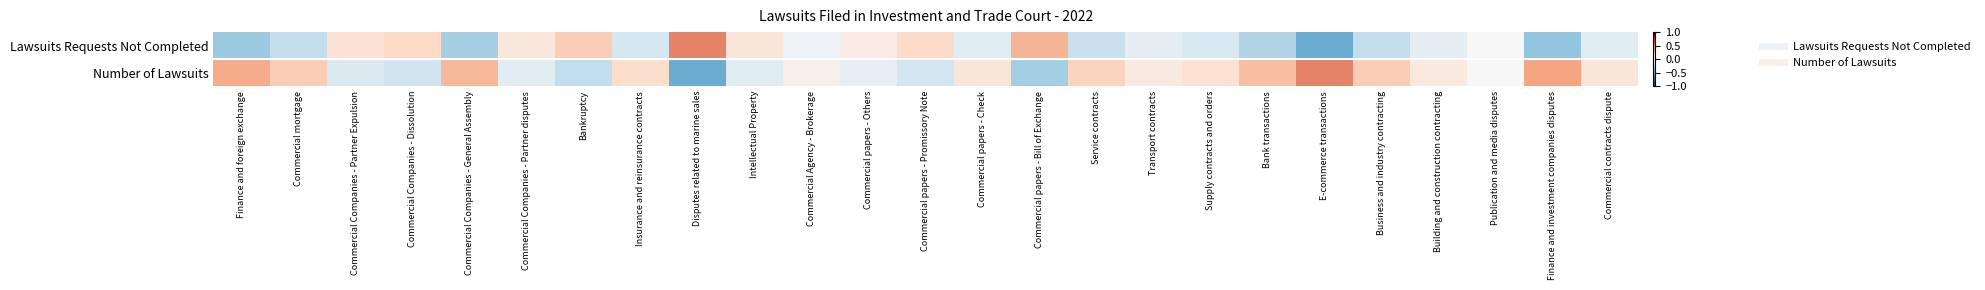

Rank the series at Intellectual Property from highest to lowest value.

Lawsuits Requests Not Completed, Number of Lawsuits